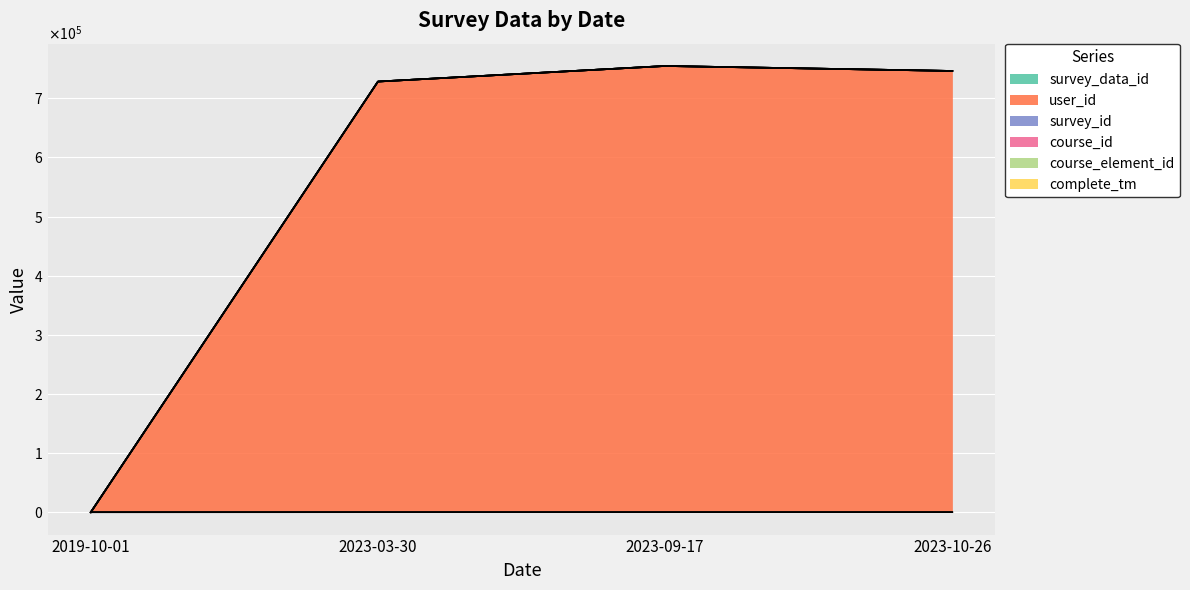

At how many categories does at least one series exceed 410401?

3